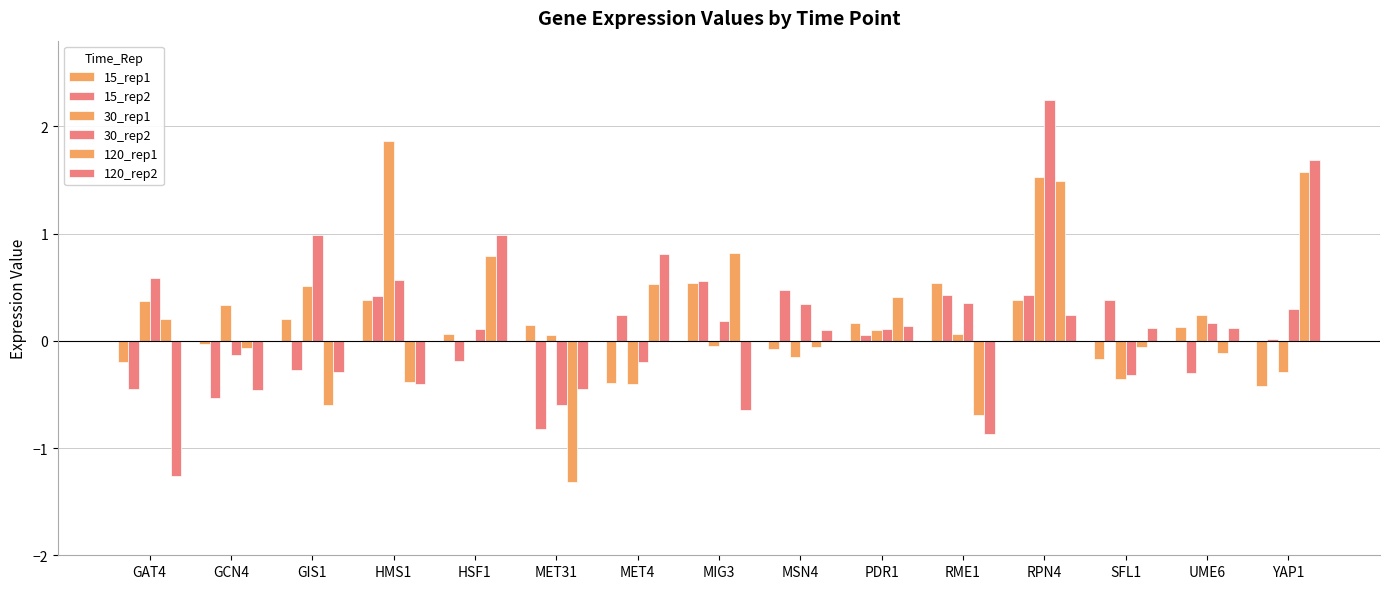

How many data points does each series have?

15